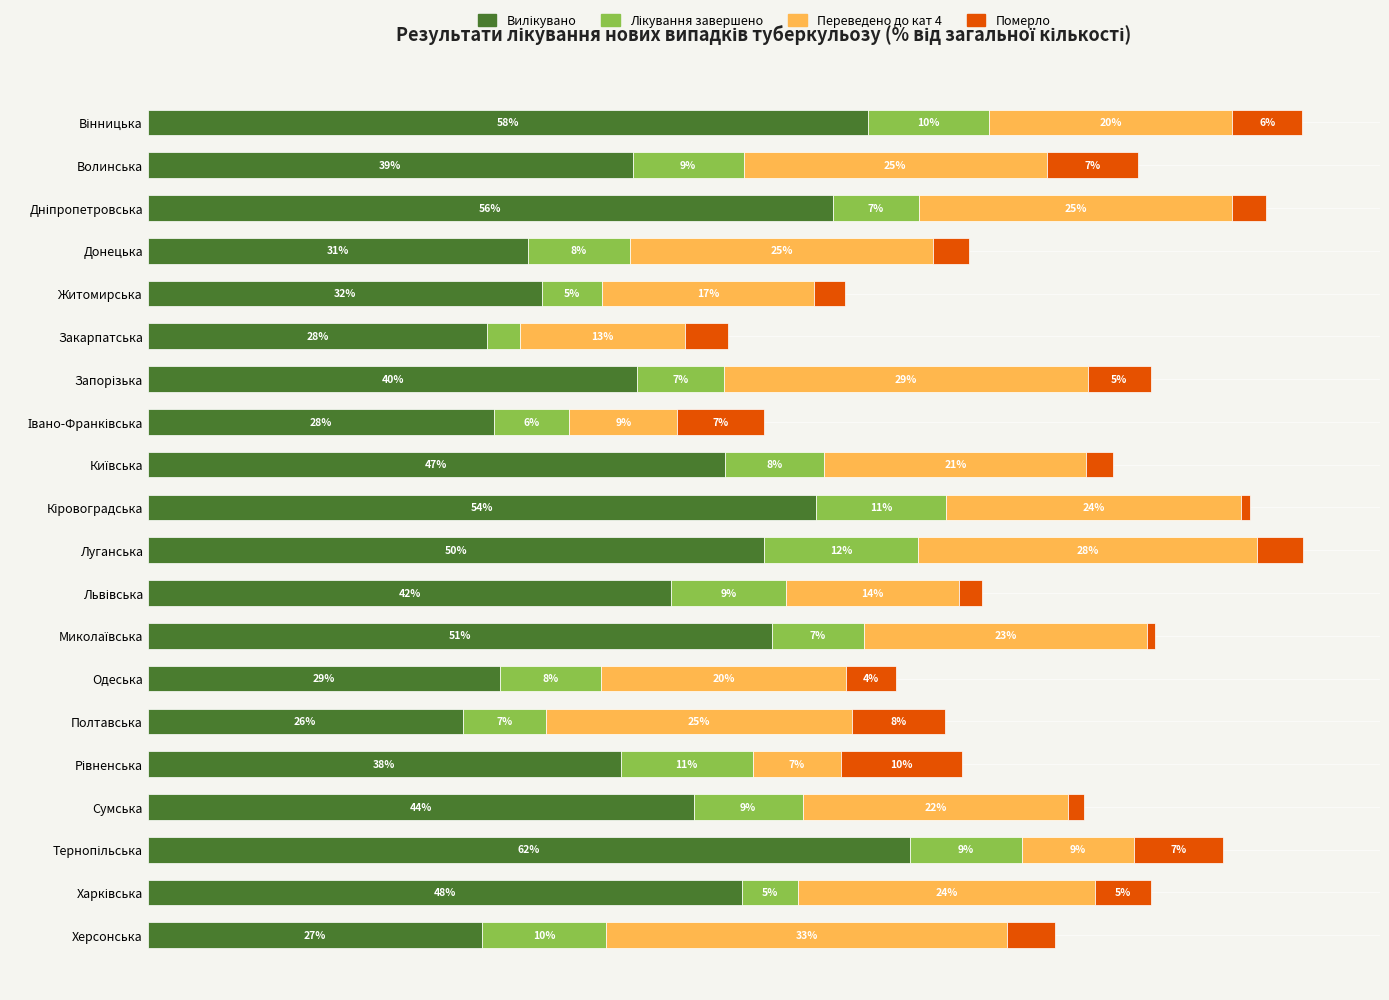

How many data points does each series have?

20